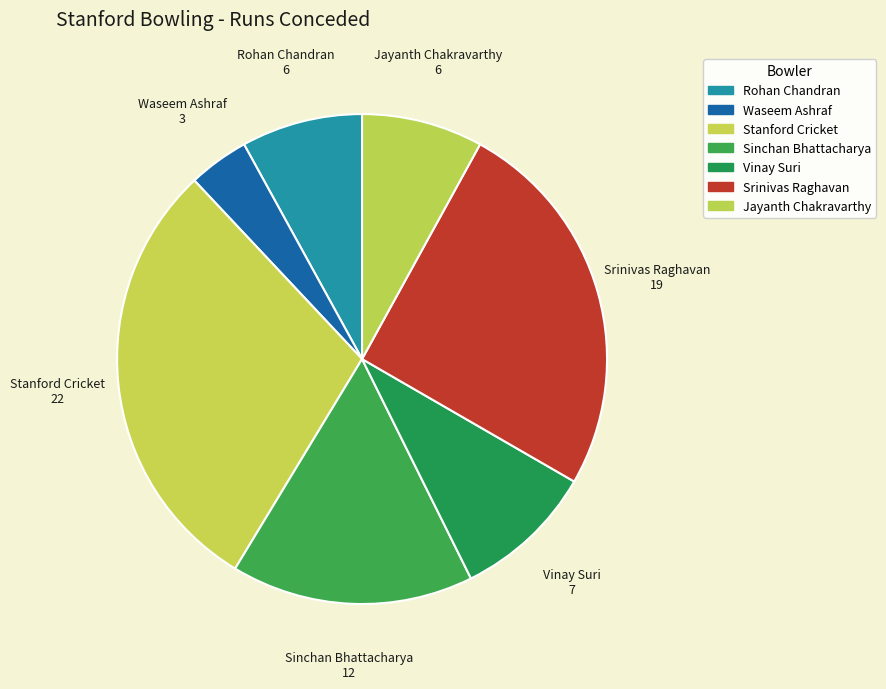

To the nearest percent, what percentage of the pie is Vinay Suri?

9%